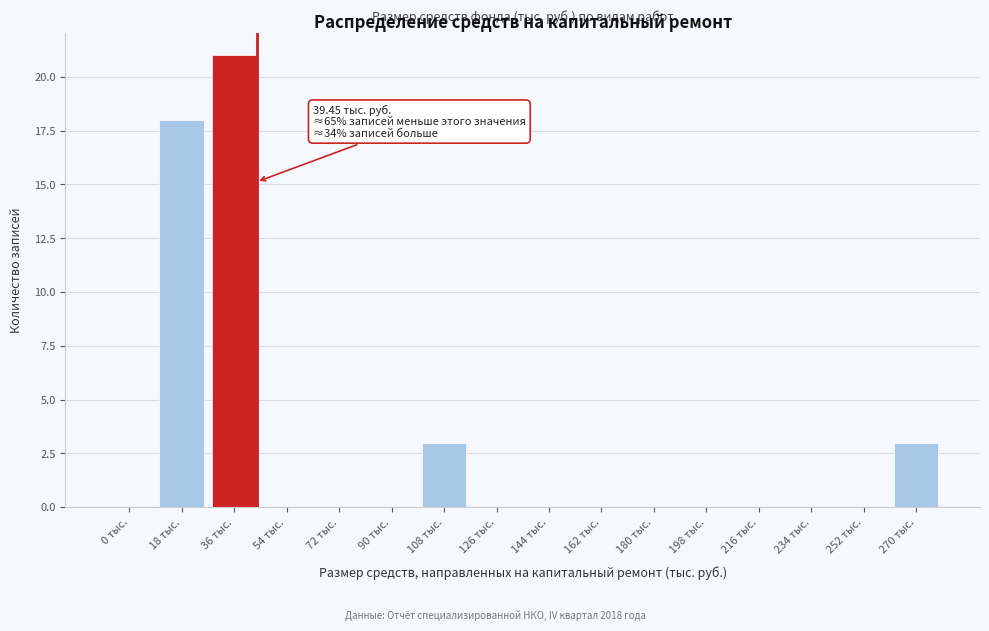

Reading right to left, transcribe all the data shown in this chart.

270 тыс.=3	252 тыс.=0	234 тыс.=0	216 тыс.=0	198 тыс.=0	180 тыс.=0	162 тыс.=0	144 тыс.=0	126 тыс.=0	108 тыс.=3	90 тыс.=0	72 тыс.=0	54 тыс.=0	36 тыс.=21	18 тыс.=18	0 тыс.=0